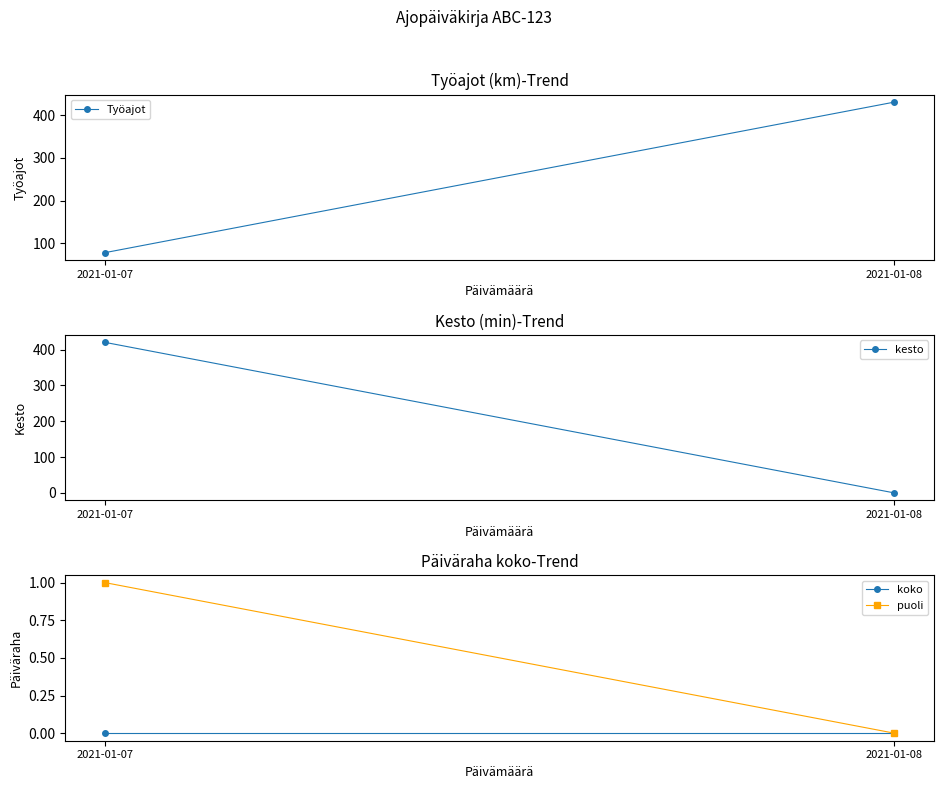

What are all the series names shown in the legend?

Työajot, kesto, koko, puoli